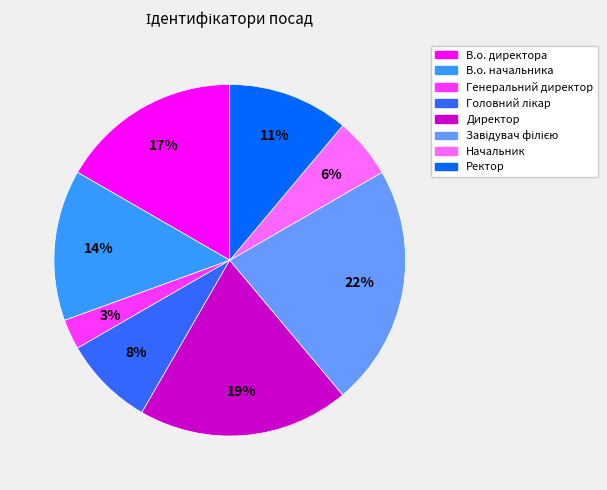

Which category has the smallest portion of the pie?

Генеральний директор